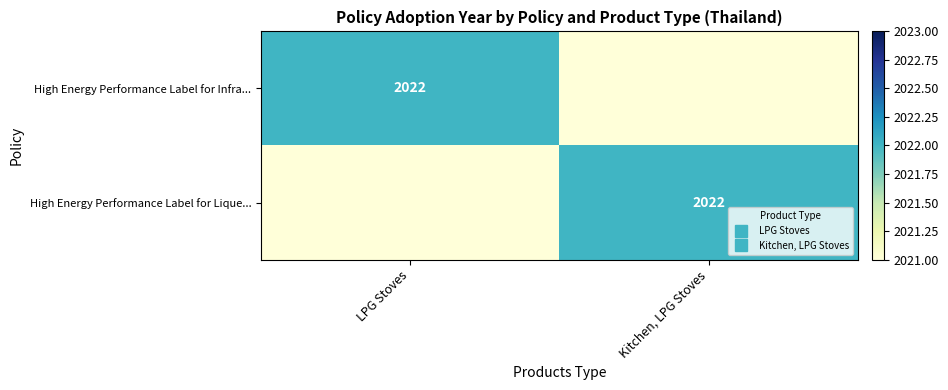

At which category is the sum across all series the highest?

LPG Stoves